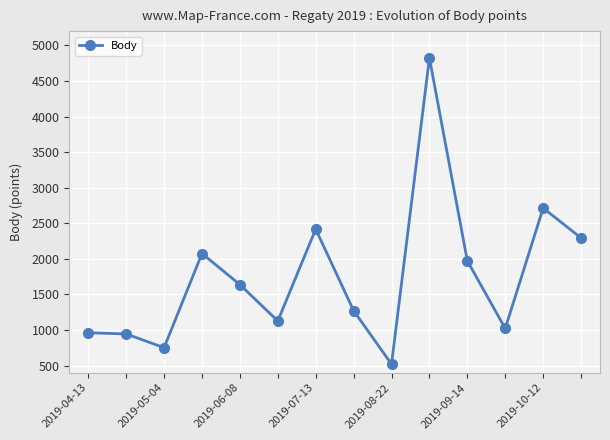

Does the chart display data point markers on the line(s)?

Yes